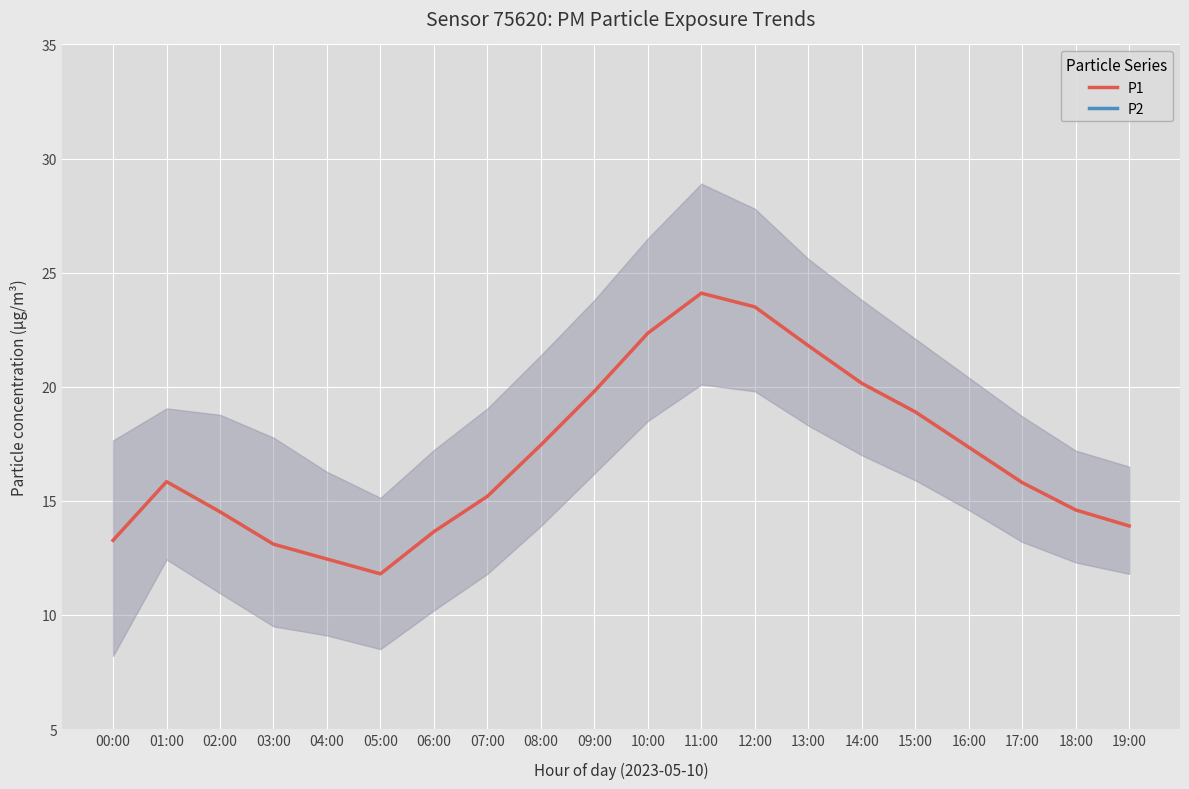

Is it true that P2 equals 1.6 at 09:00?

False